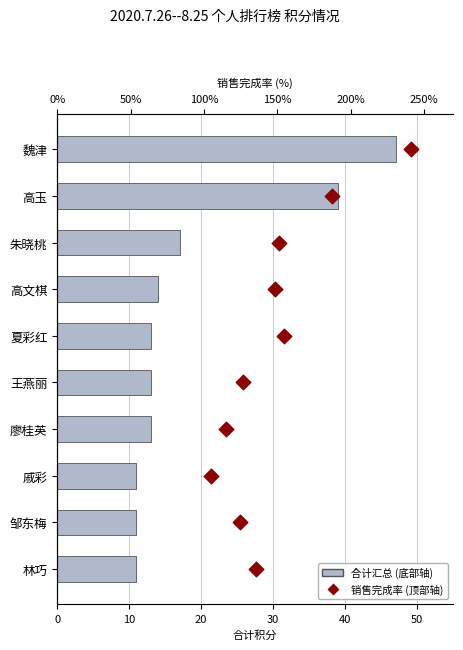

Which series has the largest total across all categories?

合计汇总 (底部轴)